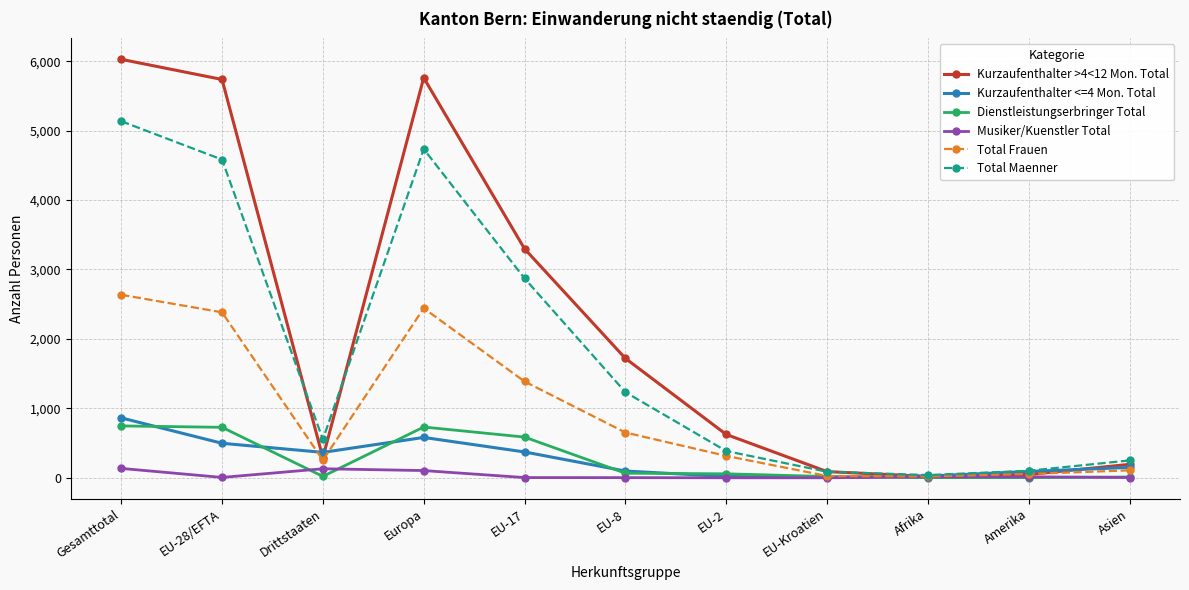

How many categories are shown in the chart?

11